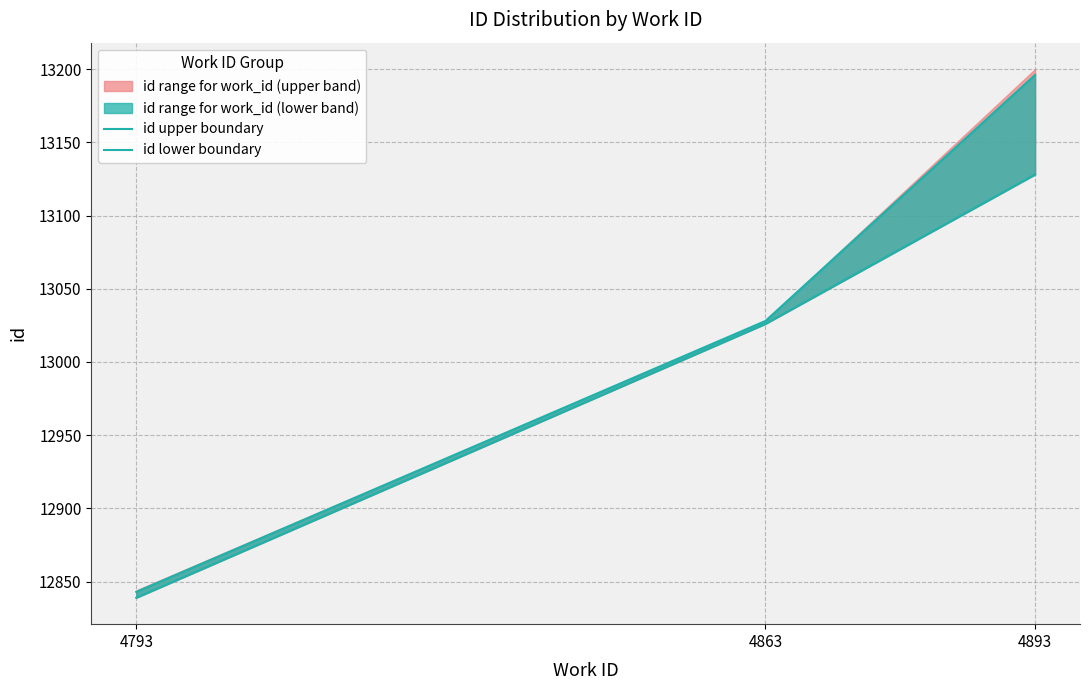

At which category does the chart reach its peak across all series?

4893